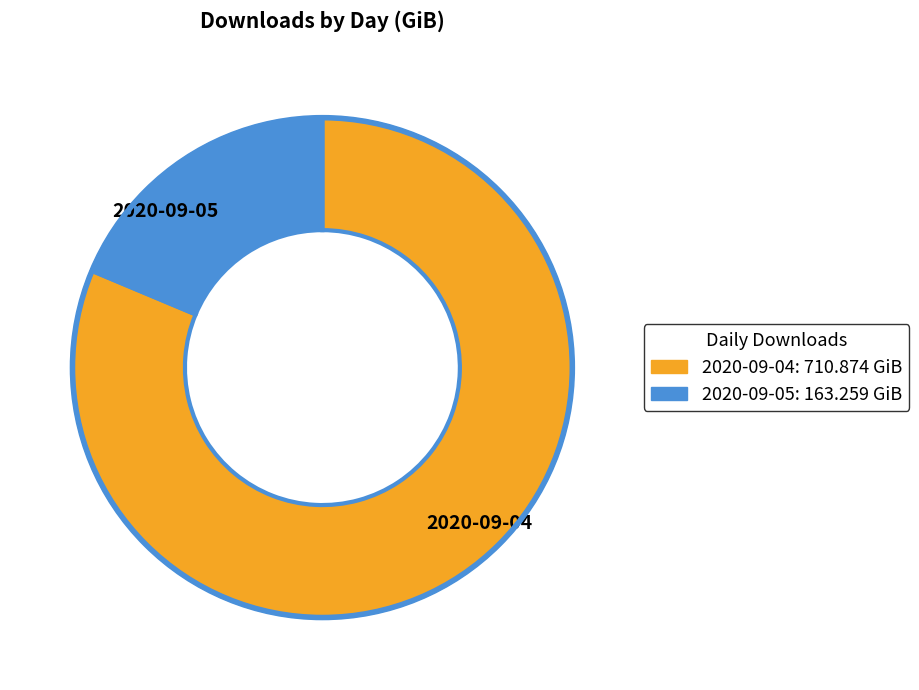

Rank the categories by value from highest to lowest.

2020-09-04, 2020-09-05